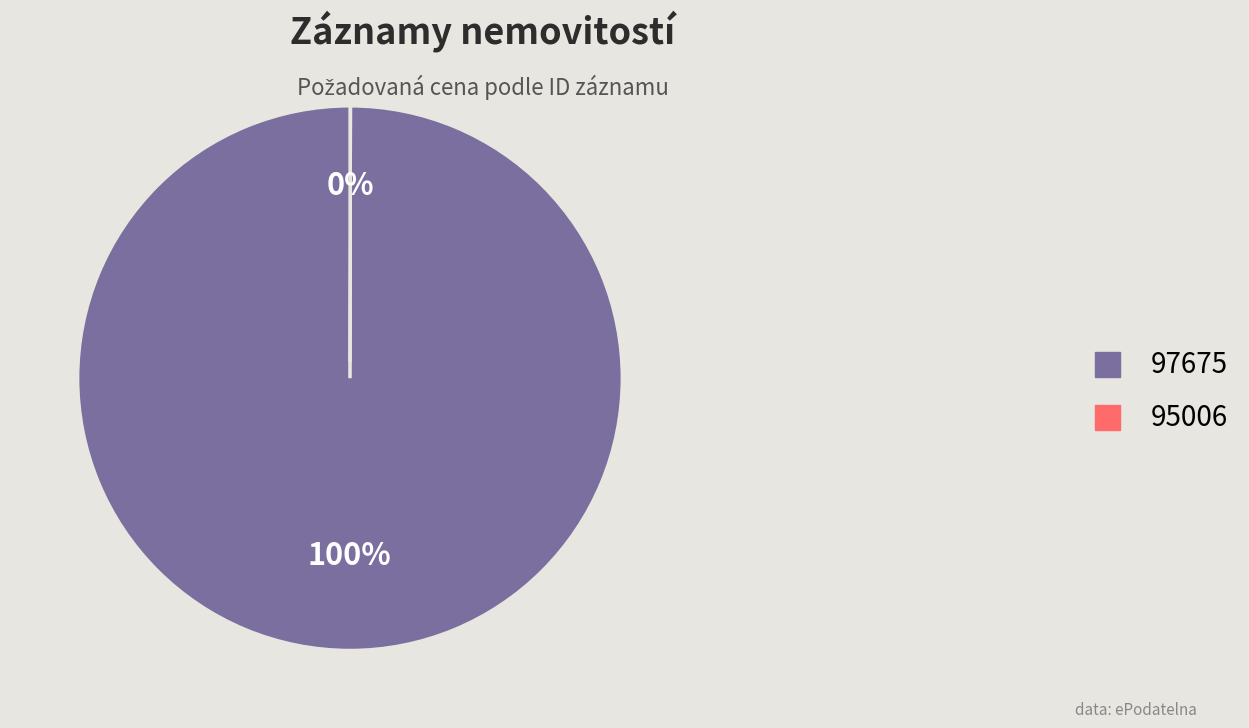

To the nearest percent, what is the difference between the largest and smallest slice percentages?

100%